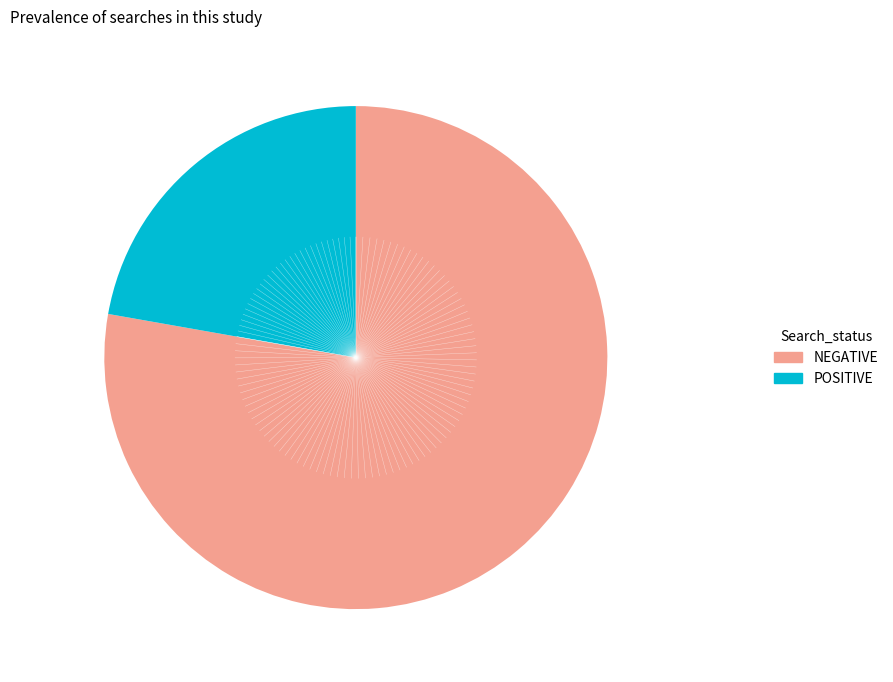

Which has a higher value, POSITIVE or NEGATIVE?

NEGATIVE